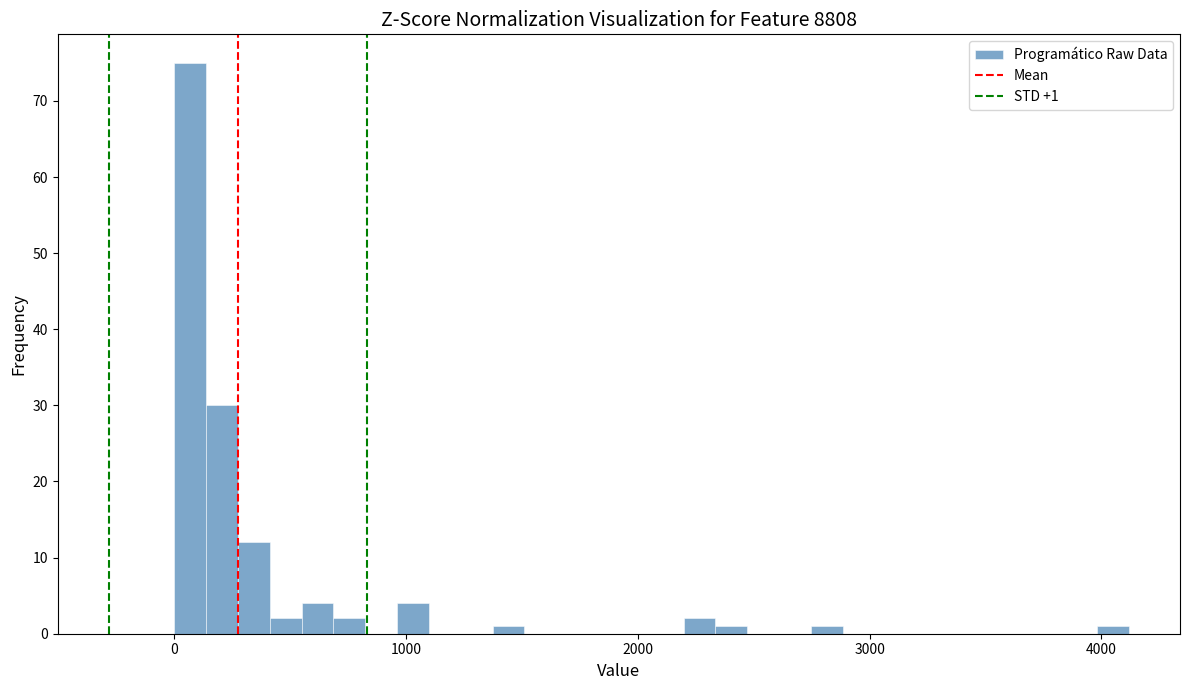

Around what value on the x-axis is the tallest bar? Give the approximate position of its centre, as read against the axis.

100